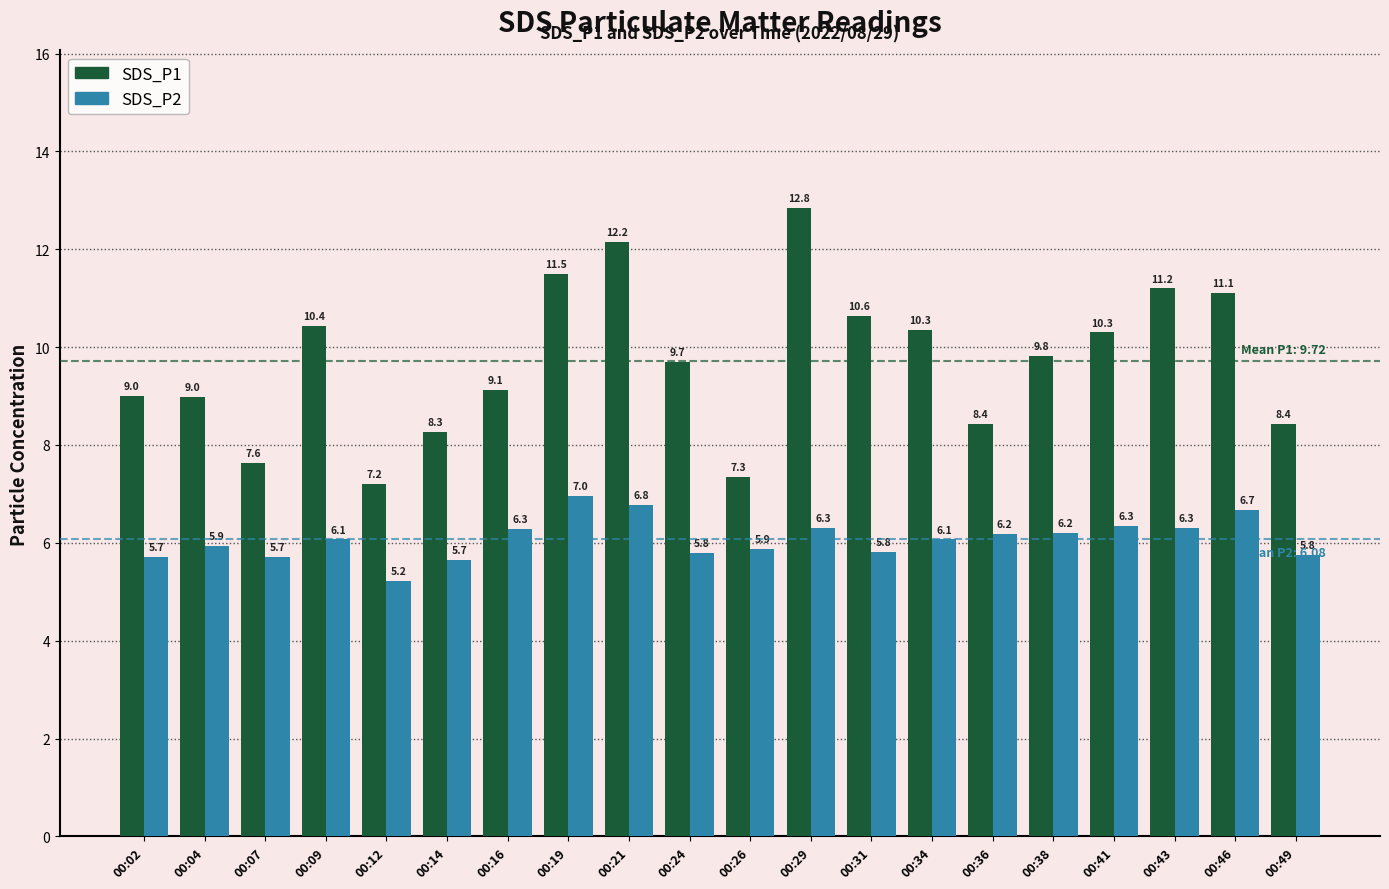

Rank the series at 00:16 from highest to lowest value.

SDS_P1, SDS_P2